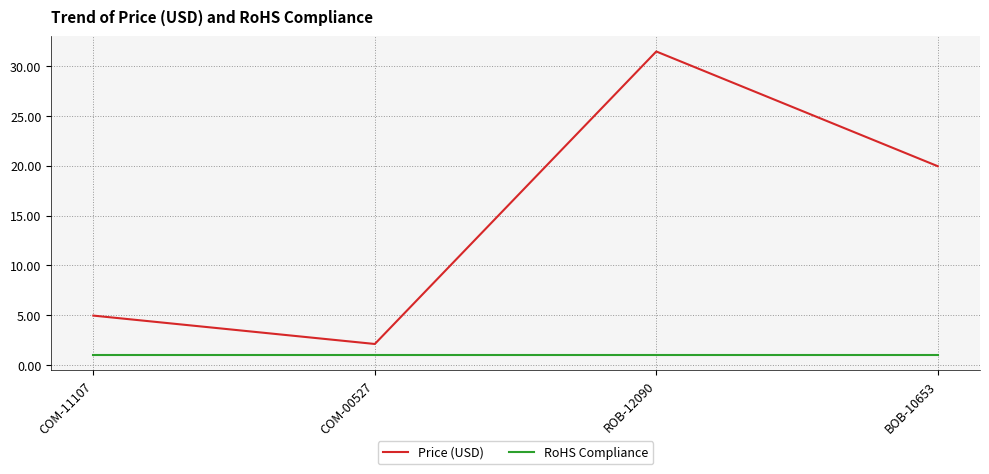

At ROB-12090, list the series in order from largest to smallest.

Price (USD), RoHS Compliance